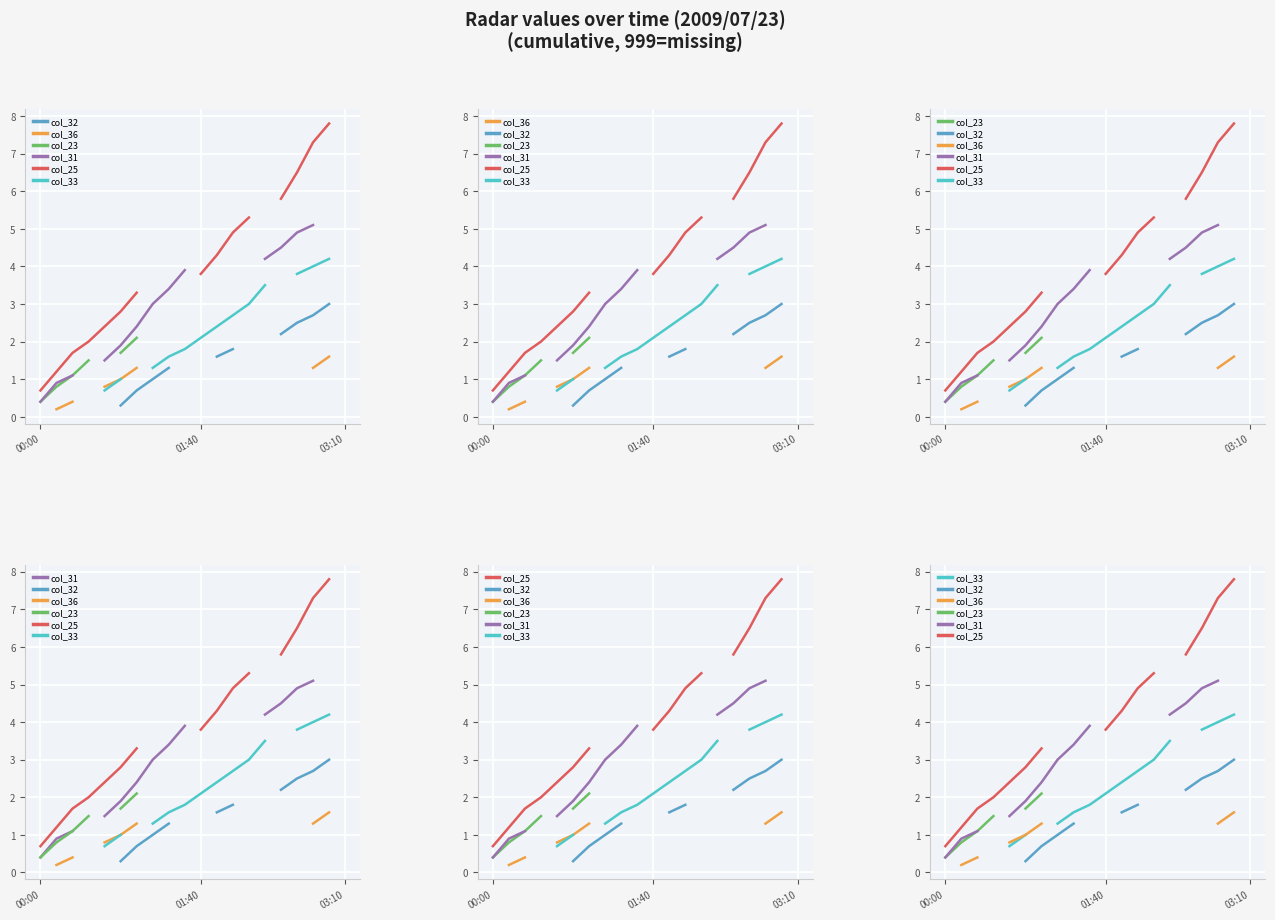

Is this an area chart (filled region under the line)?

No